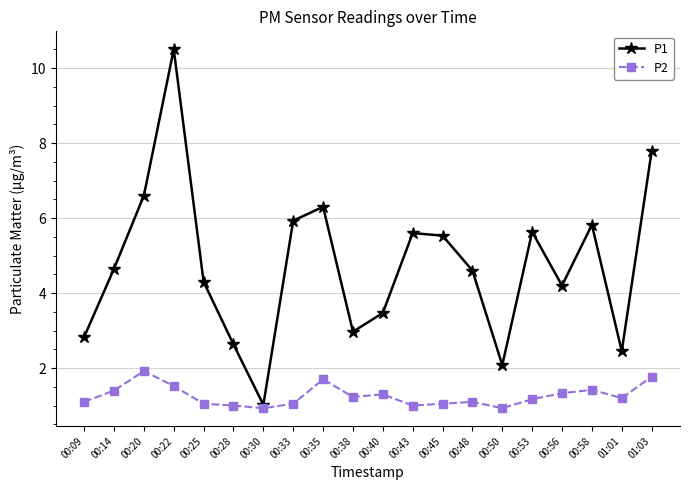

What are all the series names shown in the legend?

P1, P2